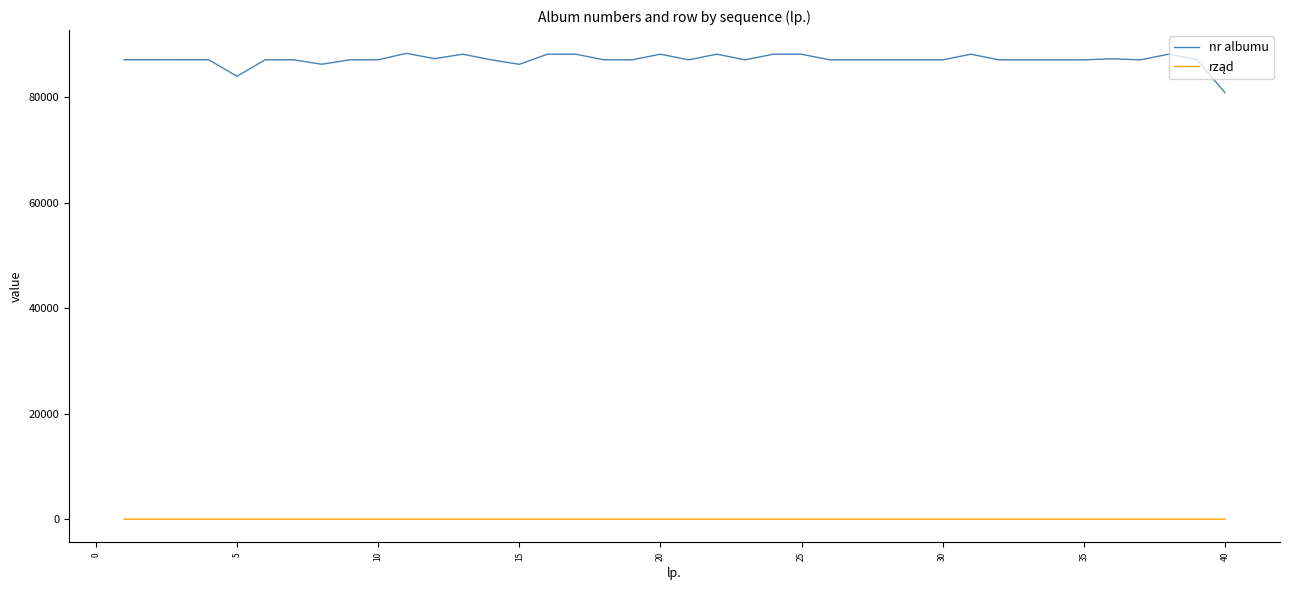

What is the sum of all nr albumu values?

3482864